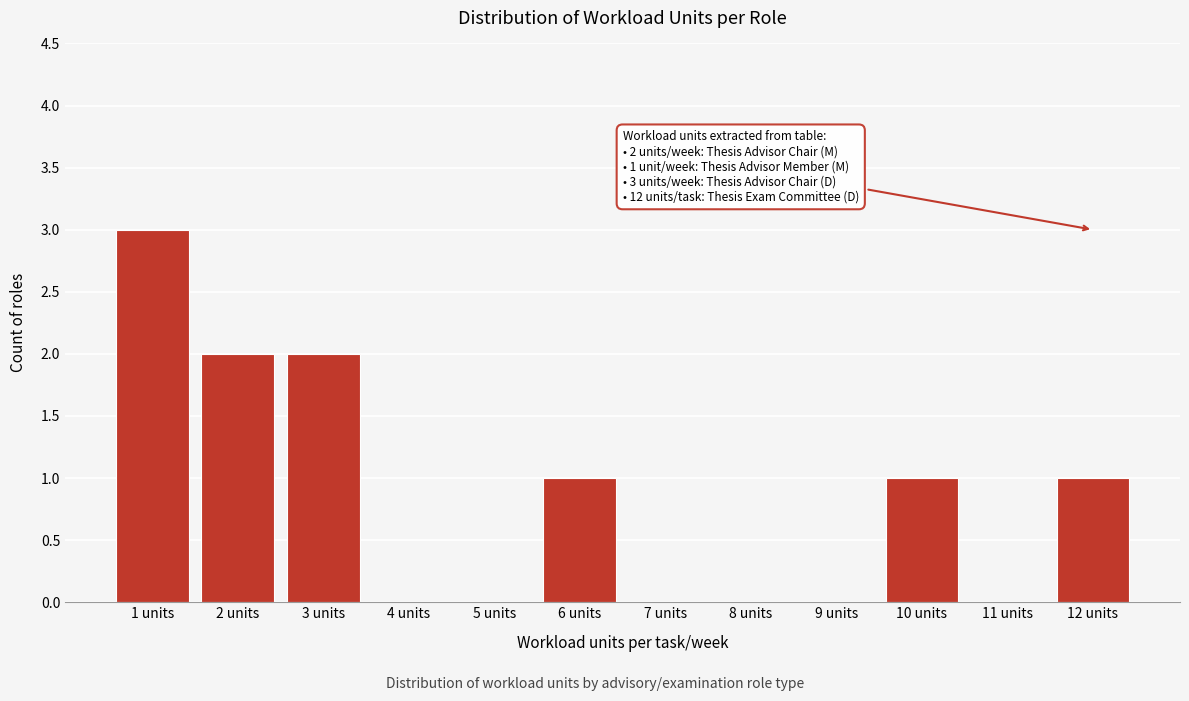

Reading right to left, what are all the values shown in this chart?

12 units=1	11 units=0	10 units=1	9 units=0	8 units=0	7 units=0	6 units=1	5 units=0	4 units=0	3 units=2	2 units=2	1 units=3